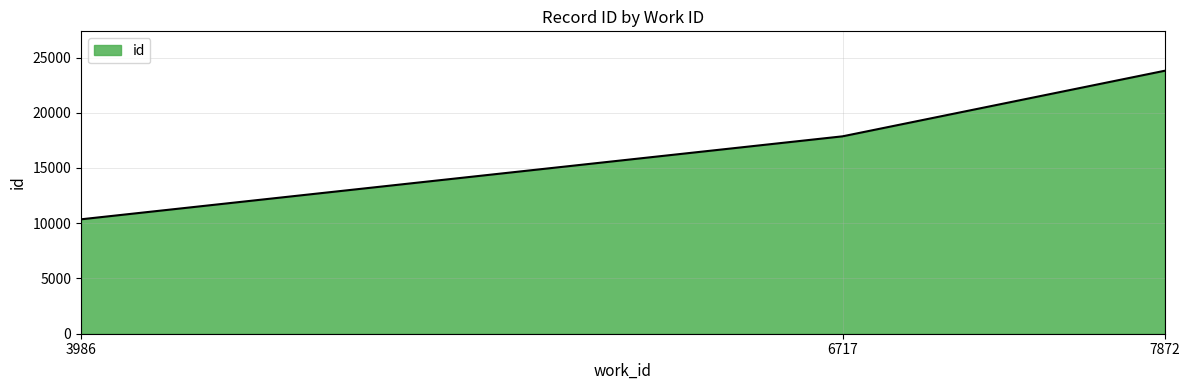

What is the difference between the maximum and second lowest values?

5933